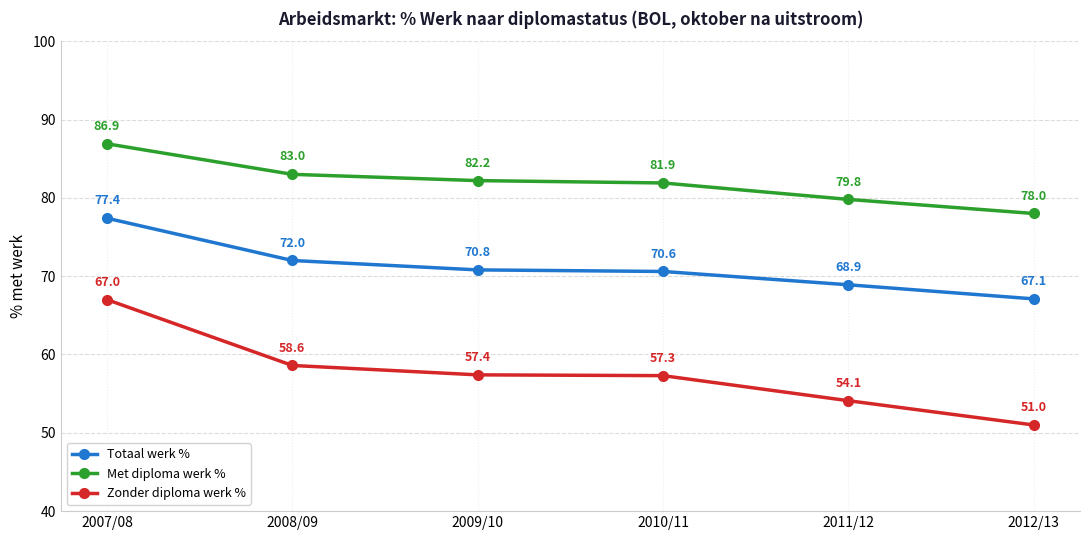

Which series has the widest spread of values?

Zonder diploma werk %